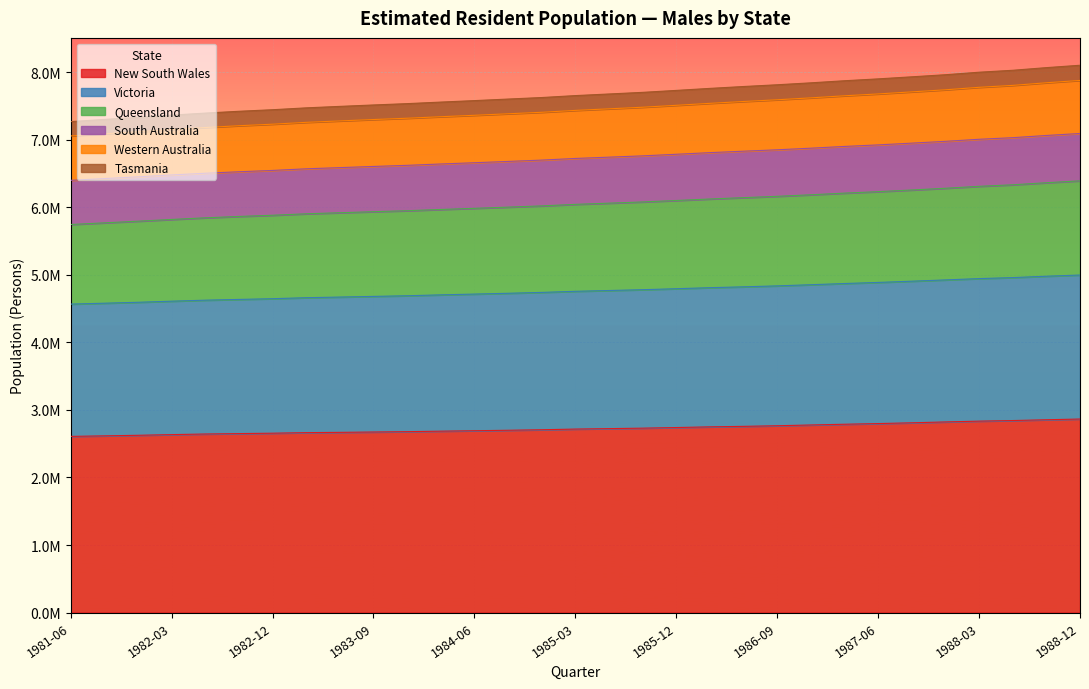

Which category has the highest value across all series?

1988-12